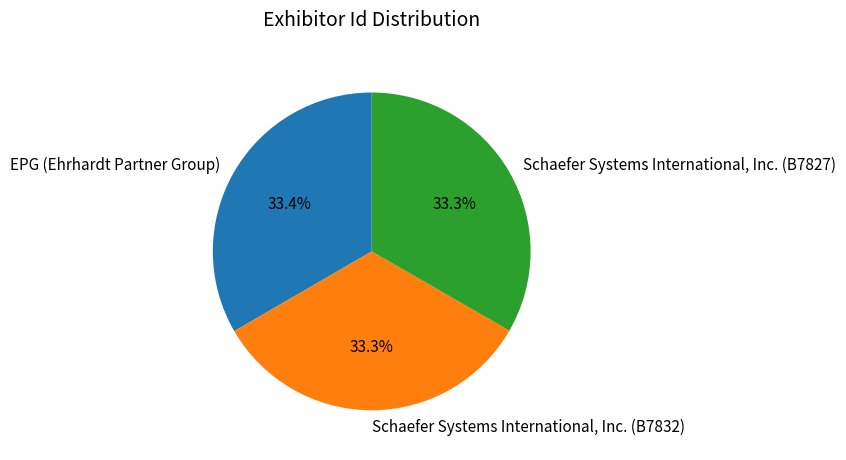

The Schaefer Systems International, Inc. (B7827) slice represents 33% of the pie. True or false?

True